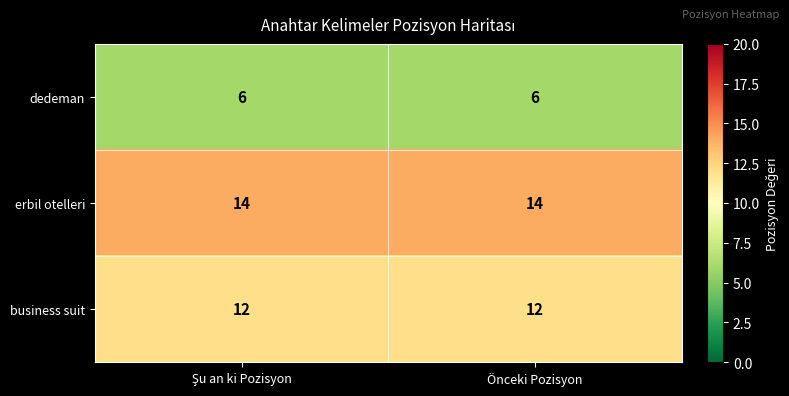

Reading left to right, what are all the values shown in this chart?

dedeman: 6	6
erbil otelleri: 14	14
business suit: 12	12